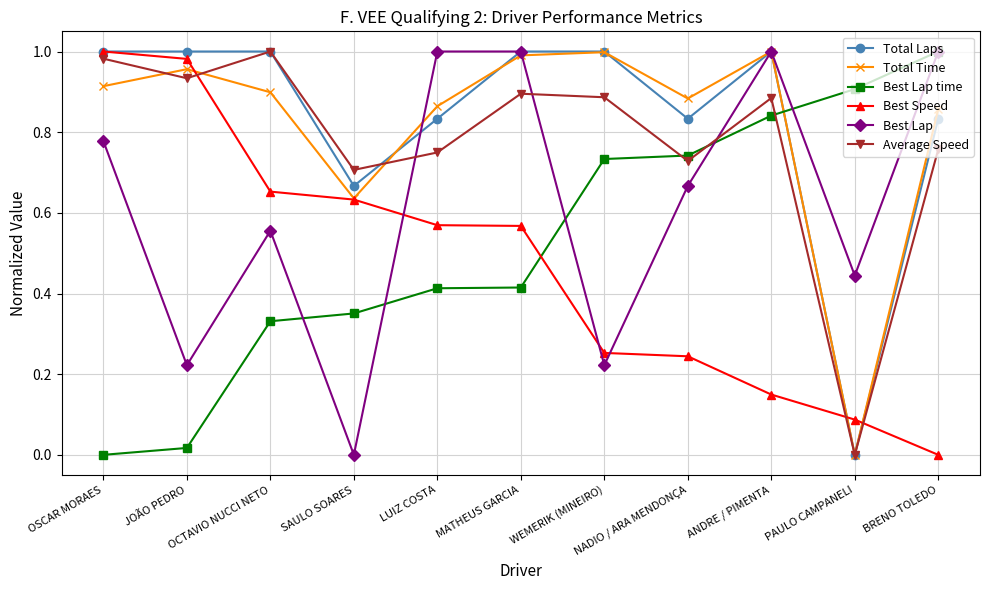

How many times do Best Lap and Average Speed cross each other?

3